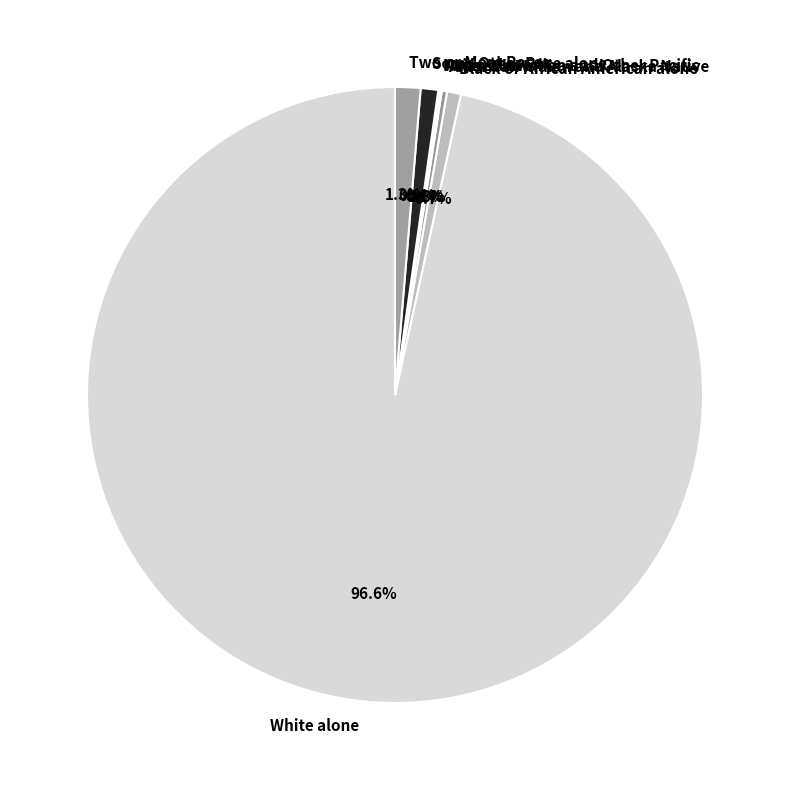

To the nearest percent, what is the average slice percentage?

14%